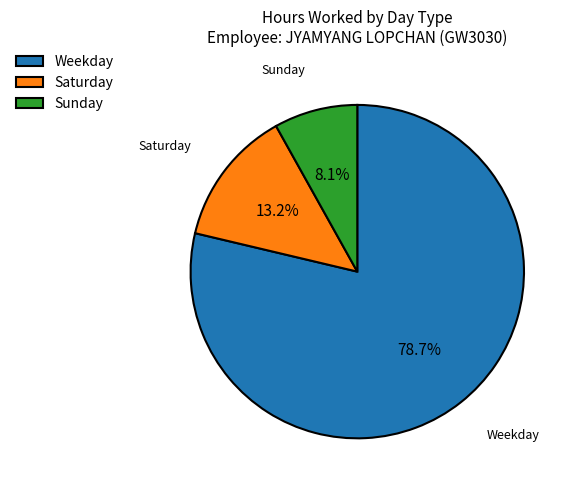

What is the largest slice in the pie chart?

Weekday